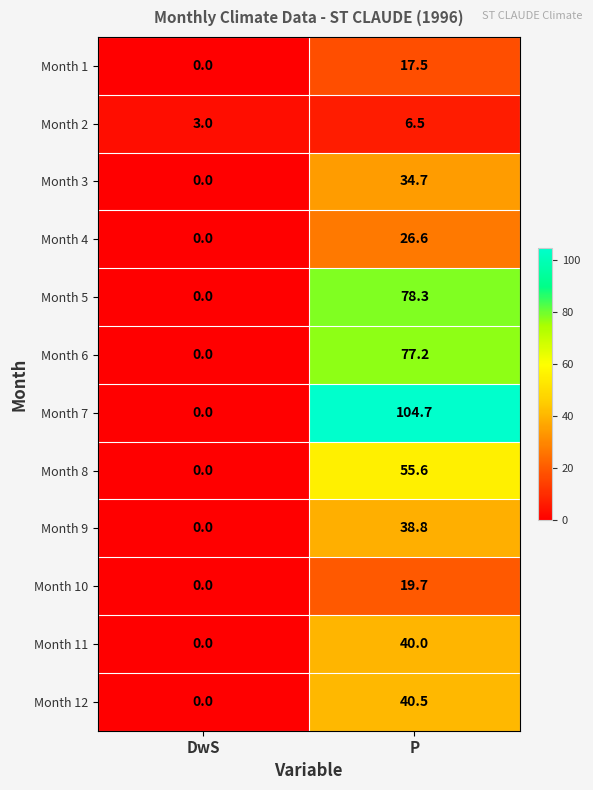

Reading left to right, extract all data points from this chart.

Month 1: 0.0	17.5
Month 2: 3.0	6.5
Month 3: 0.0	34.7
Month 4: 0.0	26.6
Month 5: 0.0	78.3
Month 6: 0.0	77.2
Month 7: 0.0	104.7
Month 8: 0.0	55.6
Month 9: 0.0	38.8
Month 10: 0.0	19.7
Month 11: 0.0	40.0
Month 12: 0.0	40.5